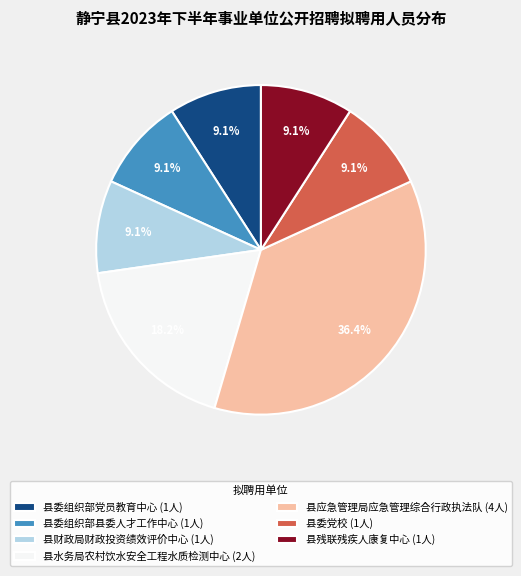

To the nearest percent, what is the combined percentage of 县委组织部党员教育中心 and 县委组织部县委人才工作中心?

18%